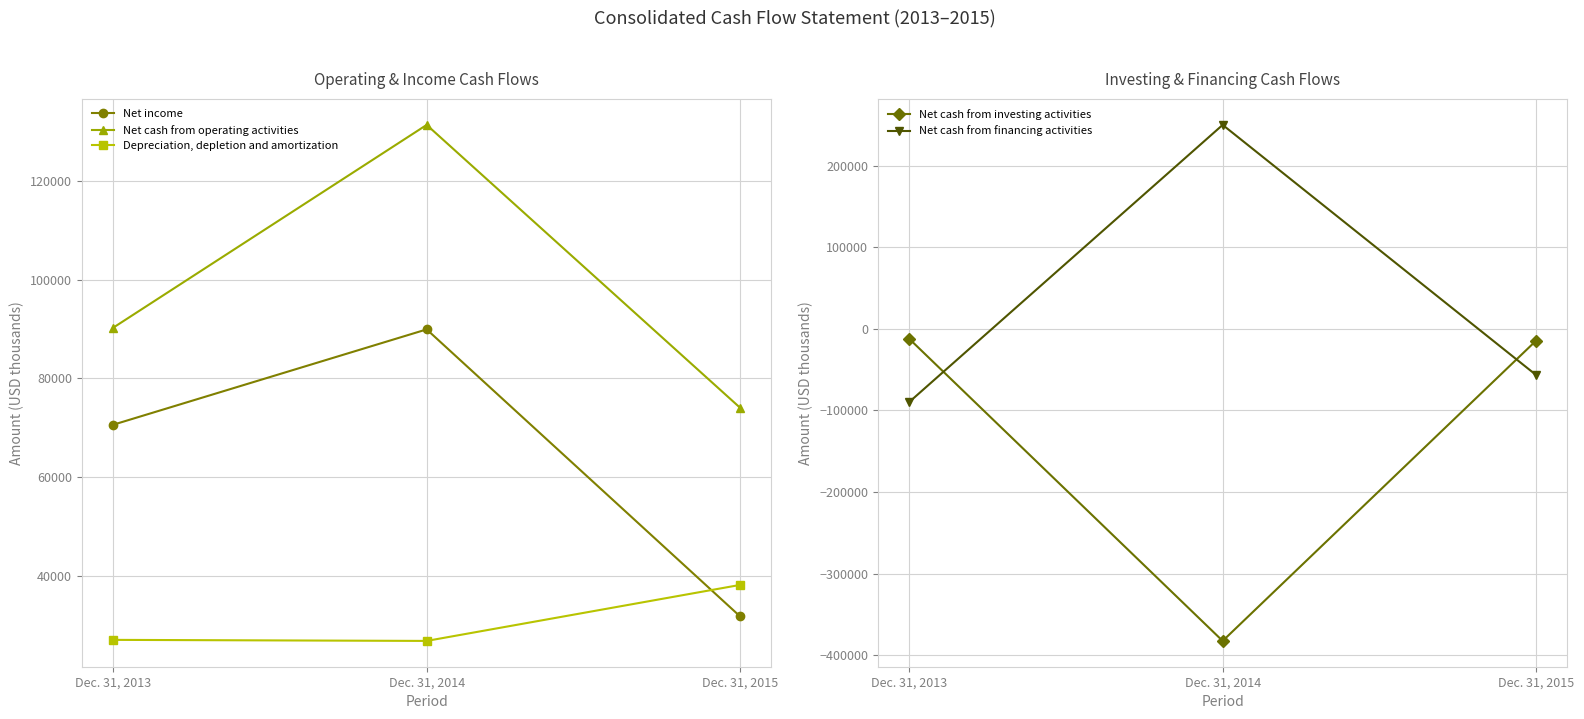

What is the spread (max minus min) of values at Dec. 31, 2013?

179899